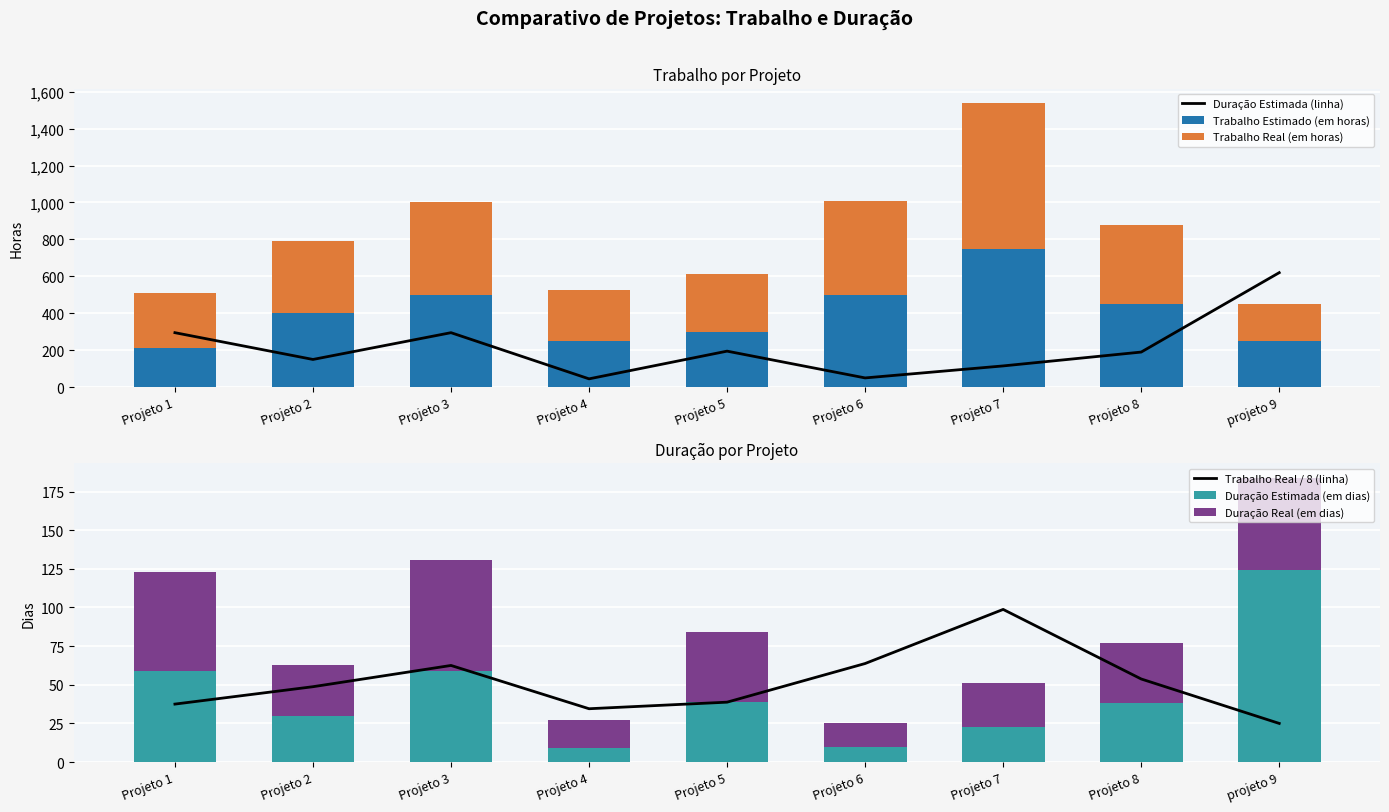

What is the sum of the Trabalho Real / 8 (linha) values at Projeto 8 and Projeto 2?

102.5